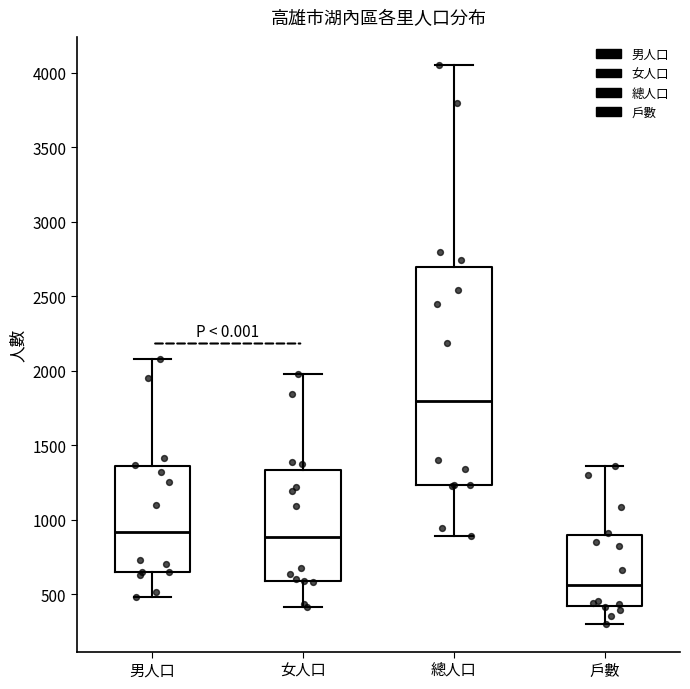

Which box's median line is the lowest?

戶數